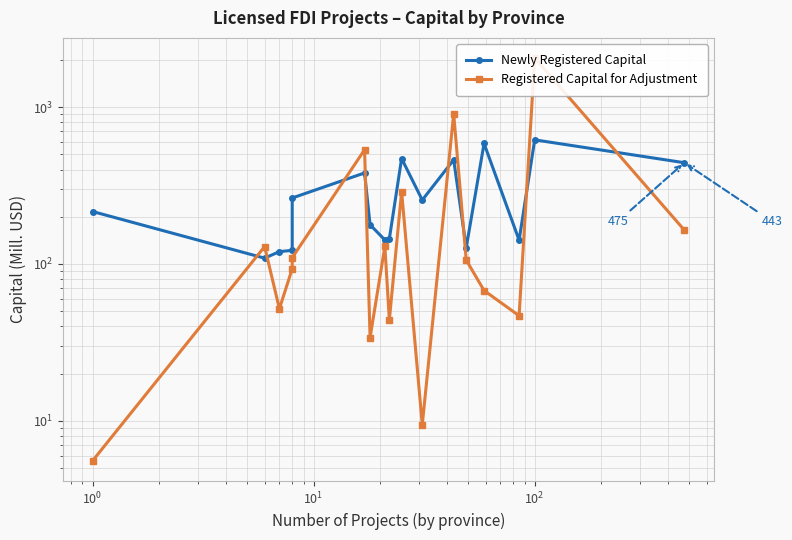

What are all the series names shown in the legend?

Newly Registered Capital, Registered Capital for Adjustment